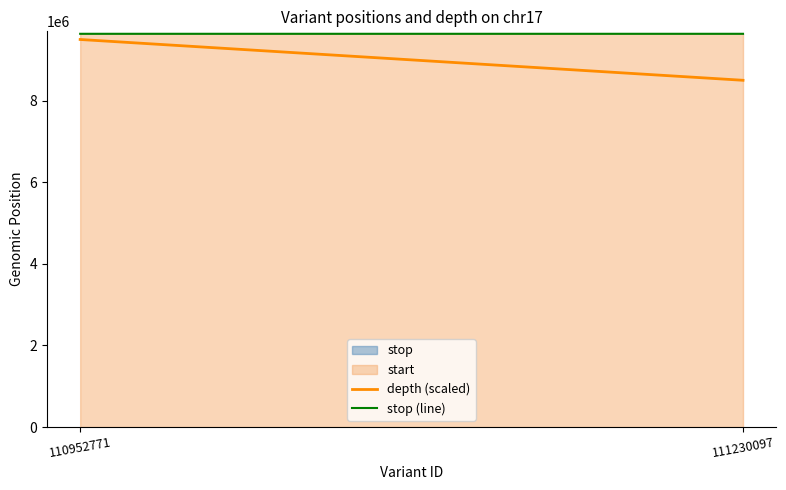

Which series has the largest total across all categories?

stop (line)